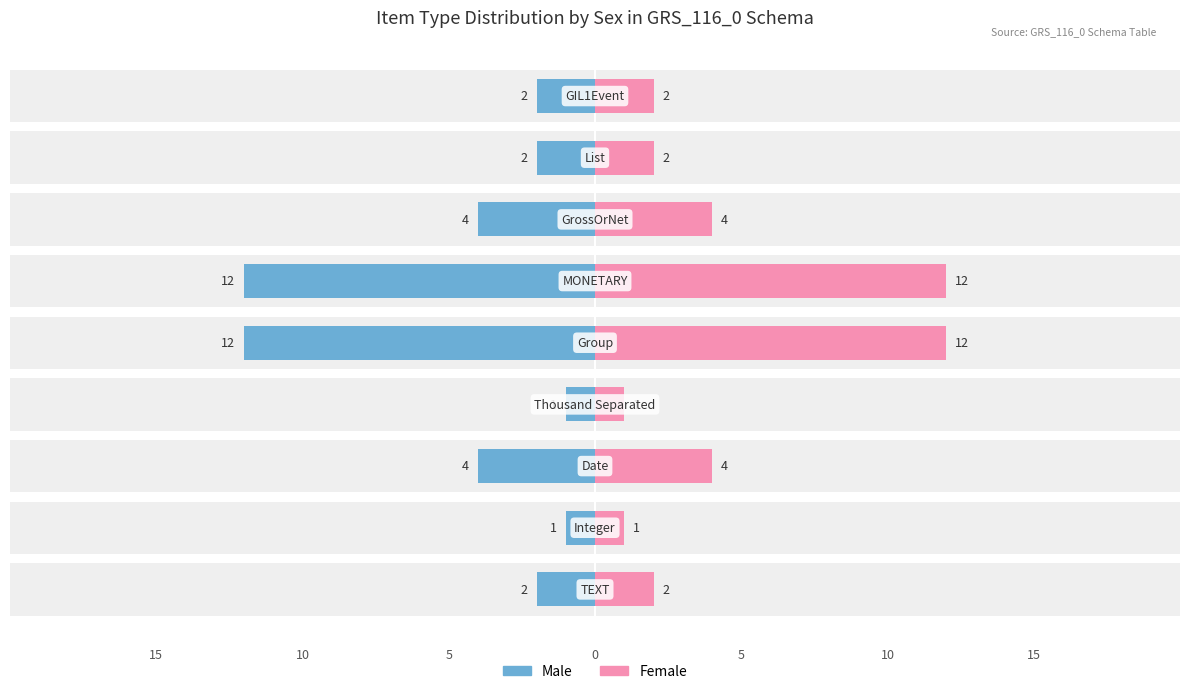

Rank the series at 5 from highest to lowest value.

Male, Female